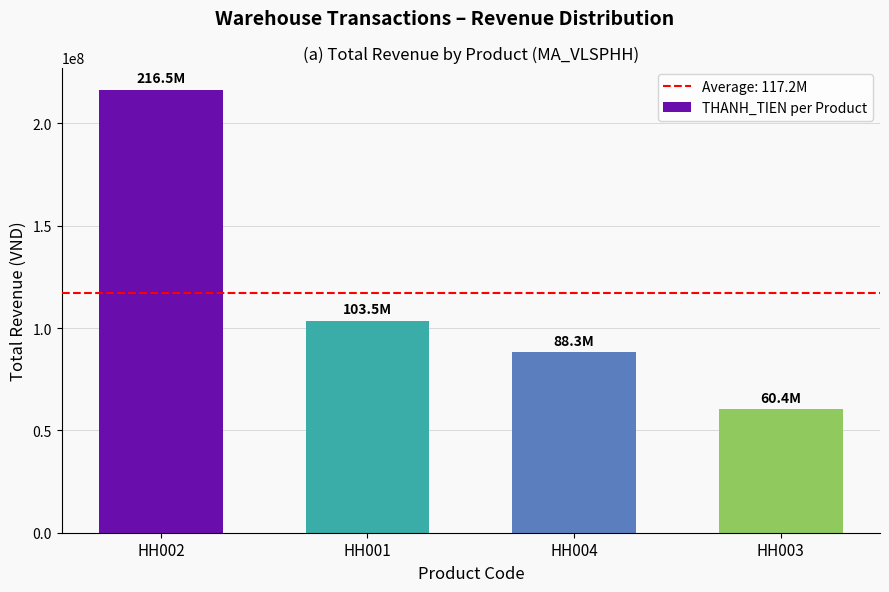

At which category does the chart reach its minimum across all series?

HH003